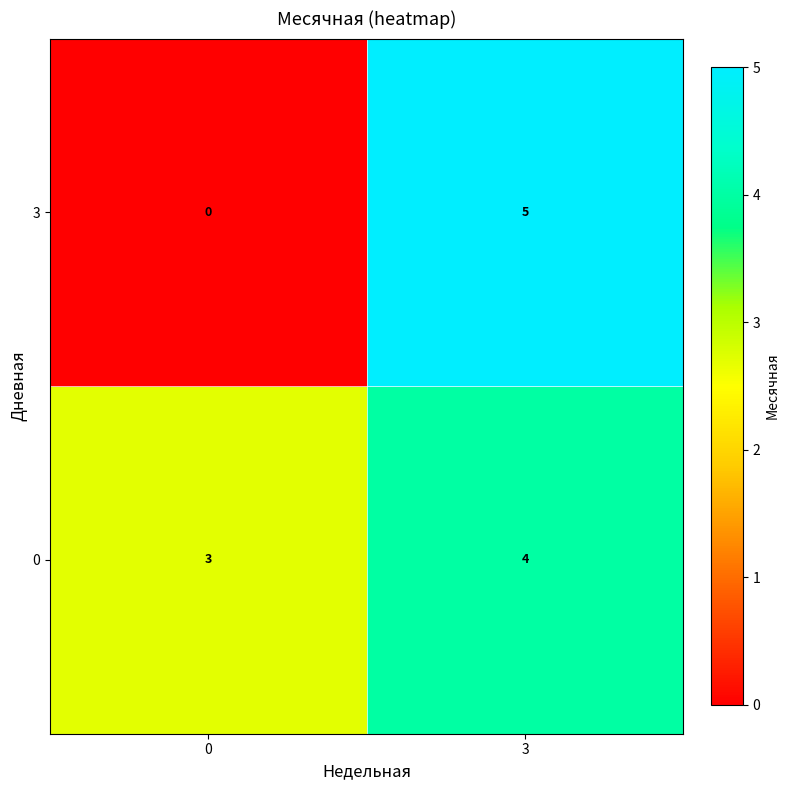

Reading right to left, list all the values displayed in this chart.

3: 3=5	0=0
0: 3=4	0=3